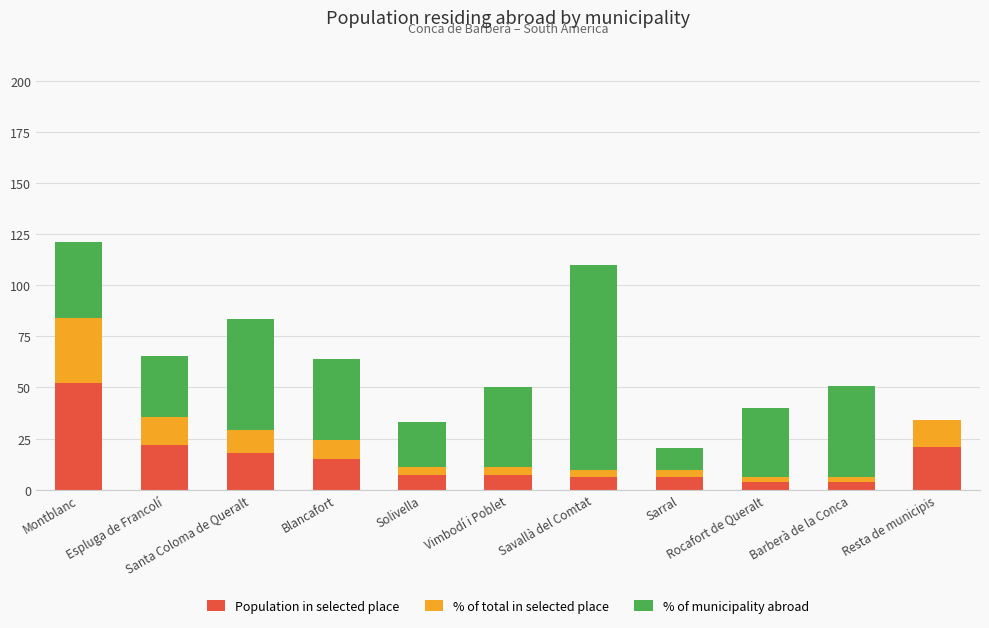

What is the sum of all Population in selected place values?

162.0